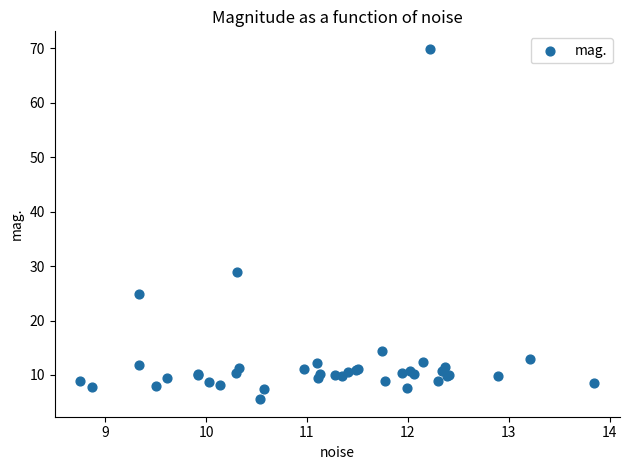

What Y value in the scatter plot is closest to 37?

28.9